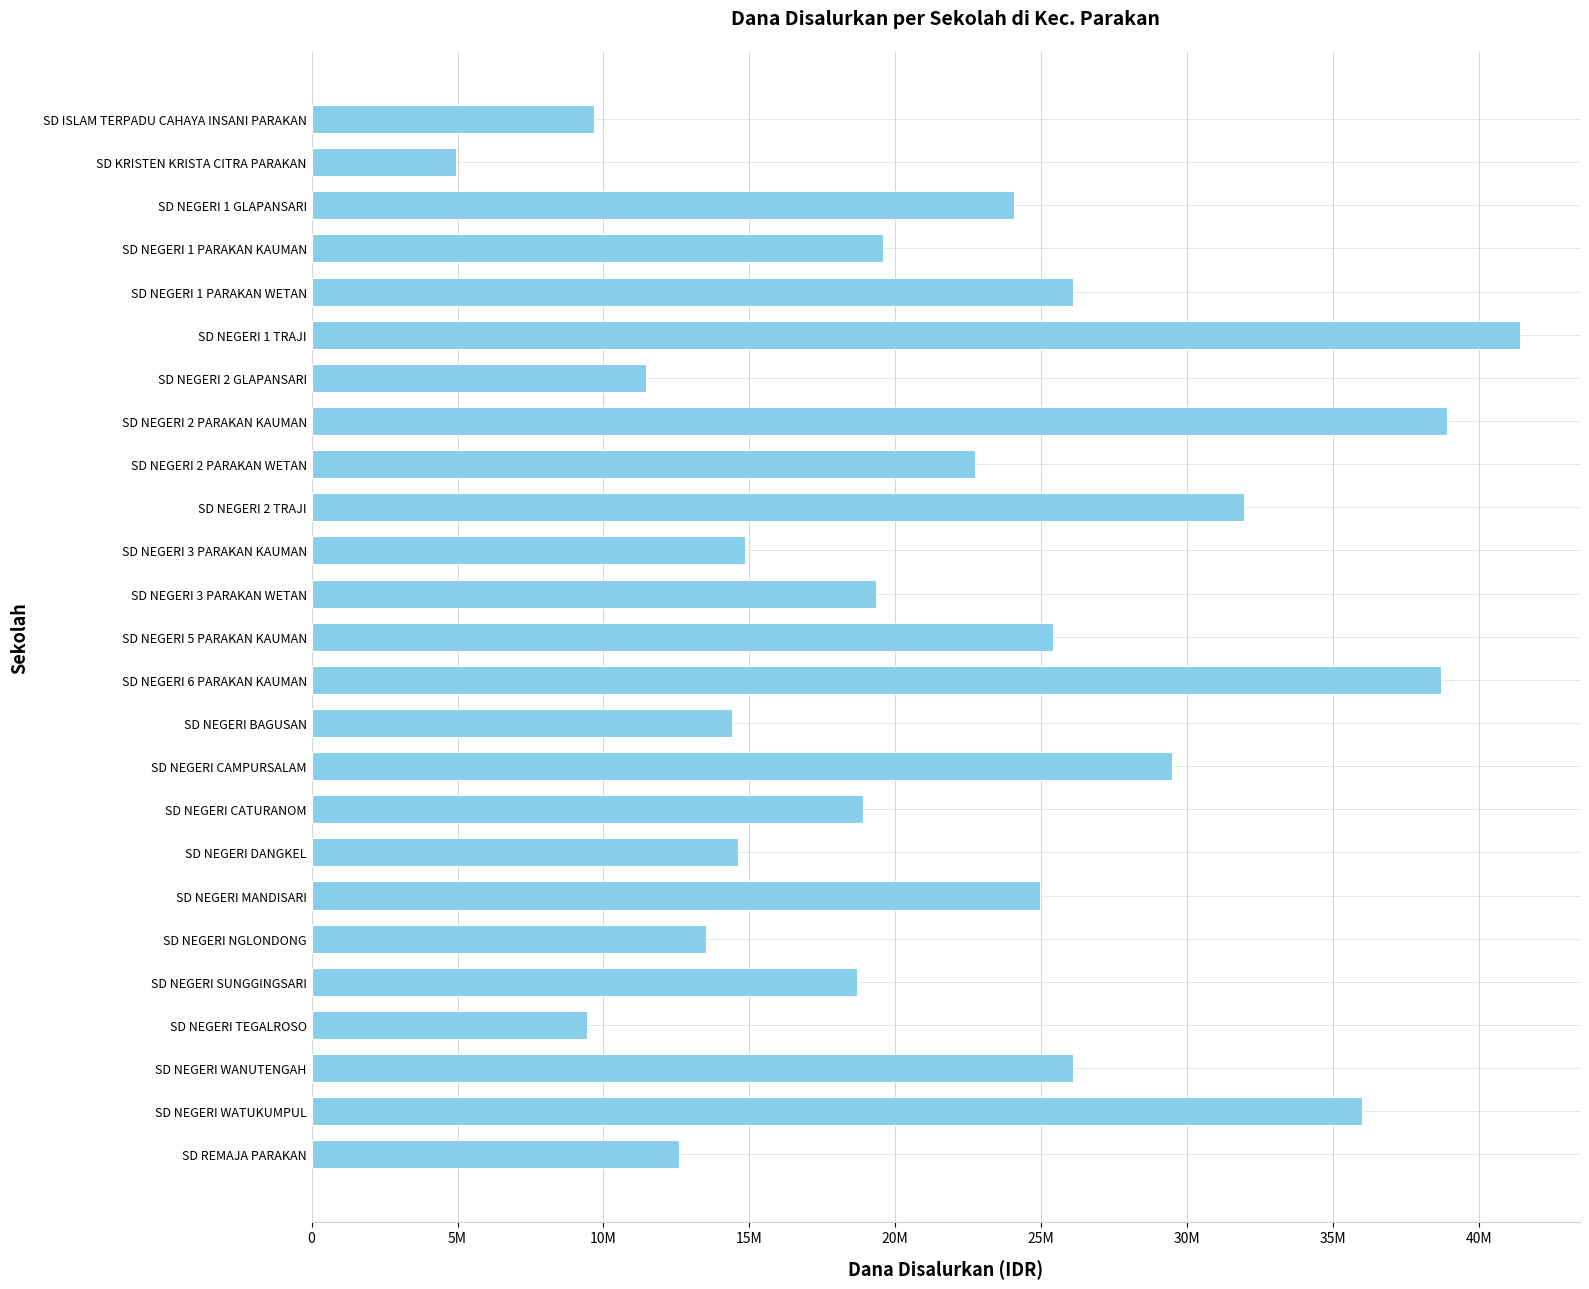

Are the bars horizontal?

Yes